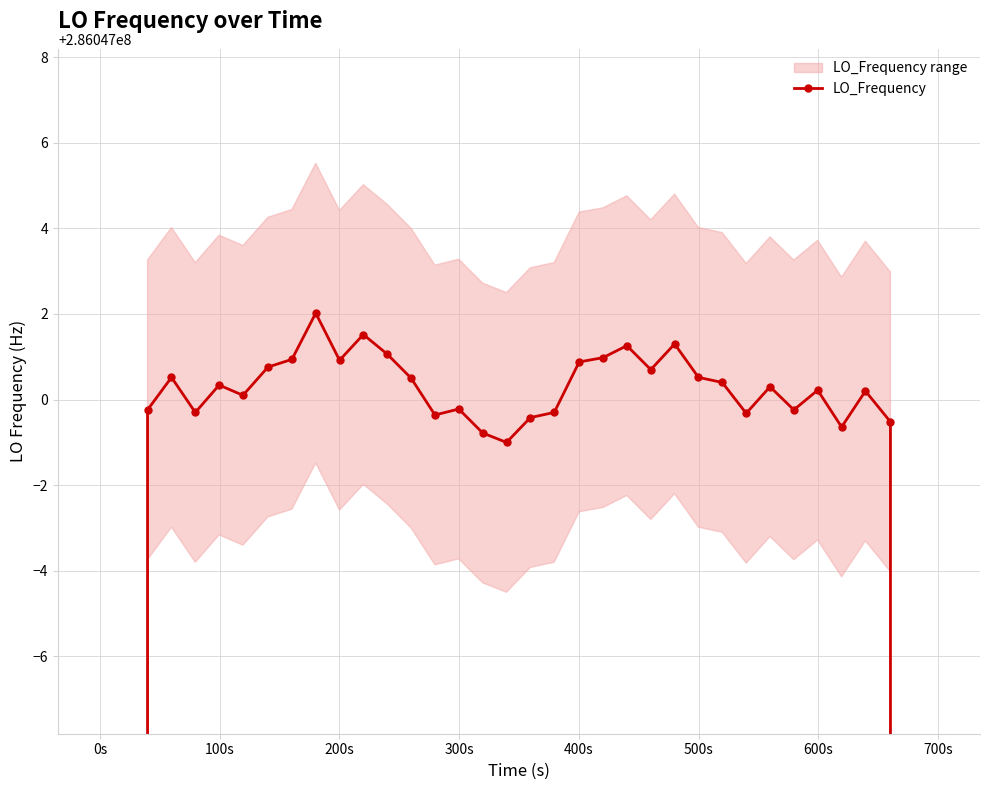

How many interior local valleys (lower than both neighbors) does the data have?

9